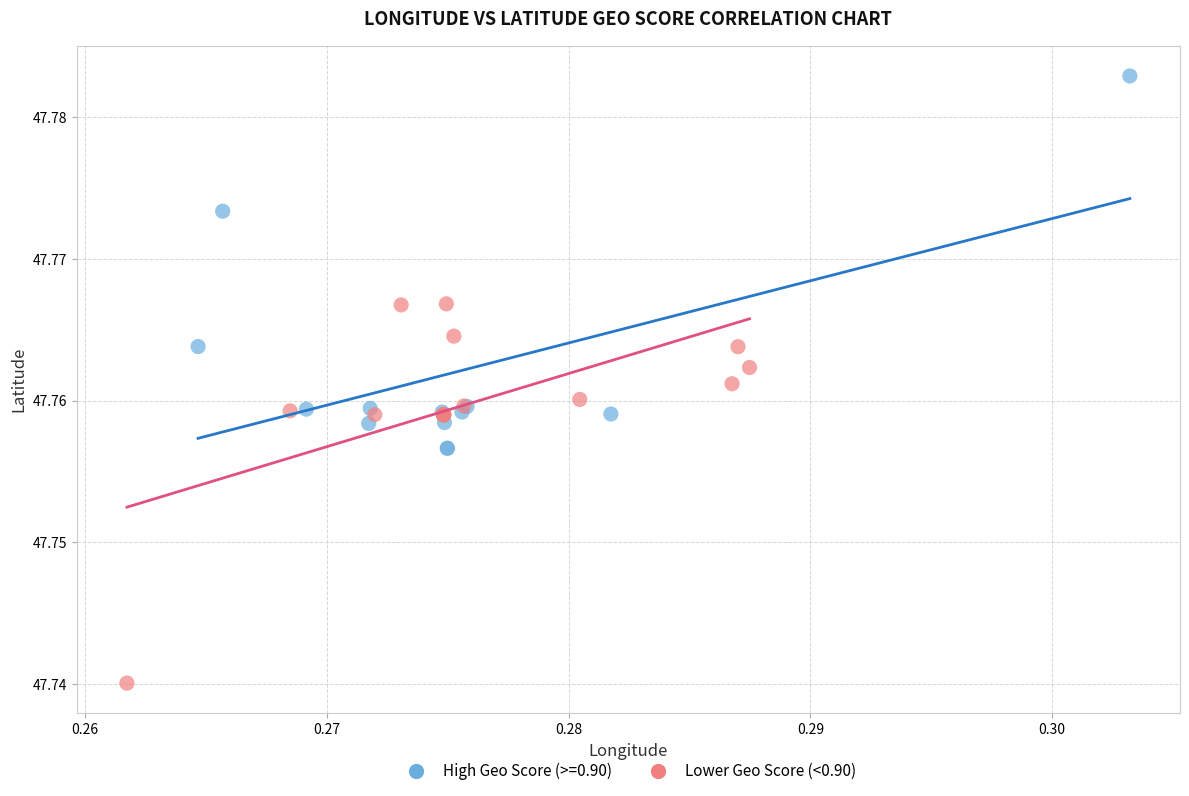

Which series contains the lowest Y value?

Lower Geo Score (<0.90)